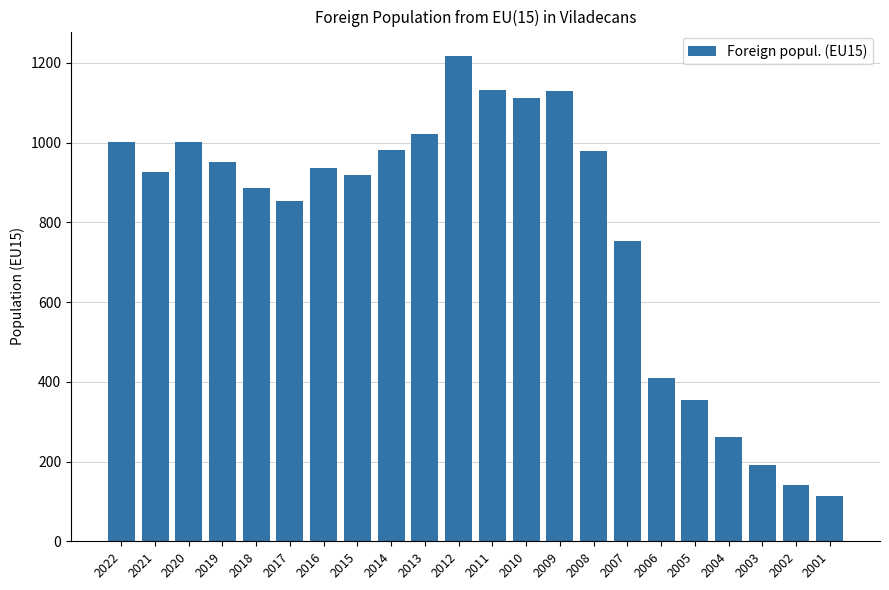

The chart shows a value of 1002 at 2022. True or false?

True